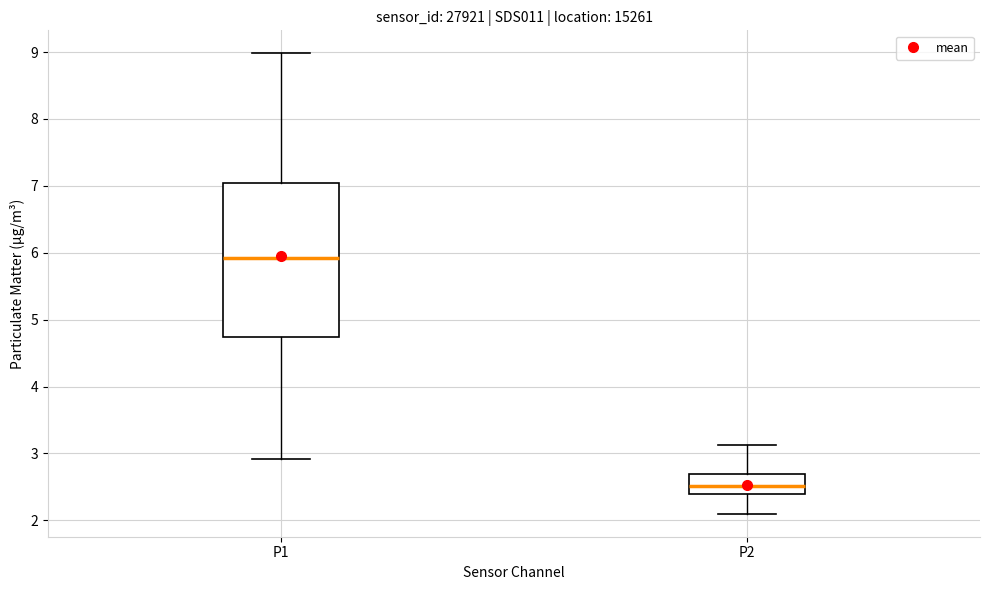

Reading left to right, read every box against the y-axis: the position of its median line, the range the box covers, and the ends of its whiskers. The values are not printed on the chart, so give them approximately, as read against the axis.

P1: median 5.9, box 4.7 to 7.0, whiskers 2.9 to 9.0
P2: median 2.5, box 2.4 to 2.7, whiskers 2.1 to 3.1